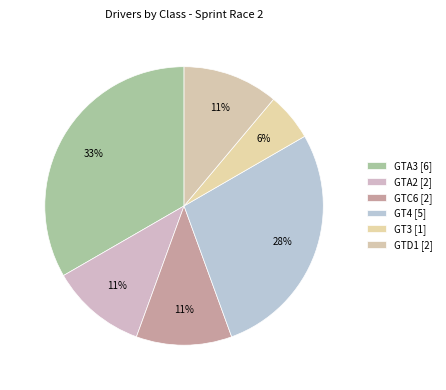

Which category has the biggest portion of the pie?

GTA3